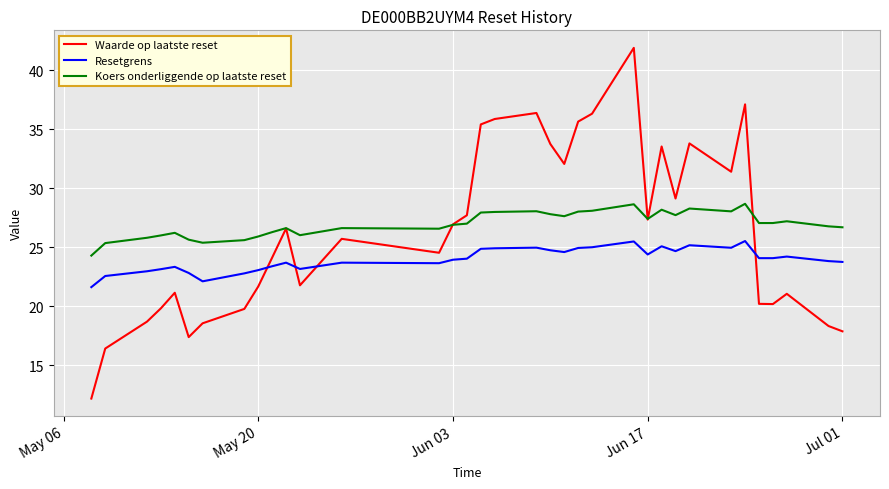

Does the chart have visible grid lines?

Yes